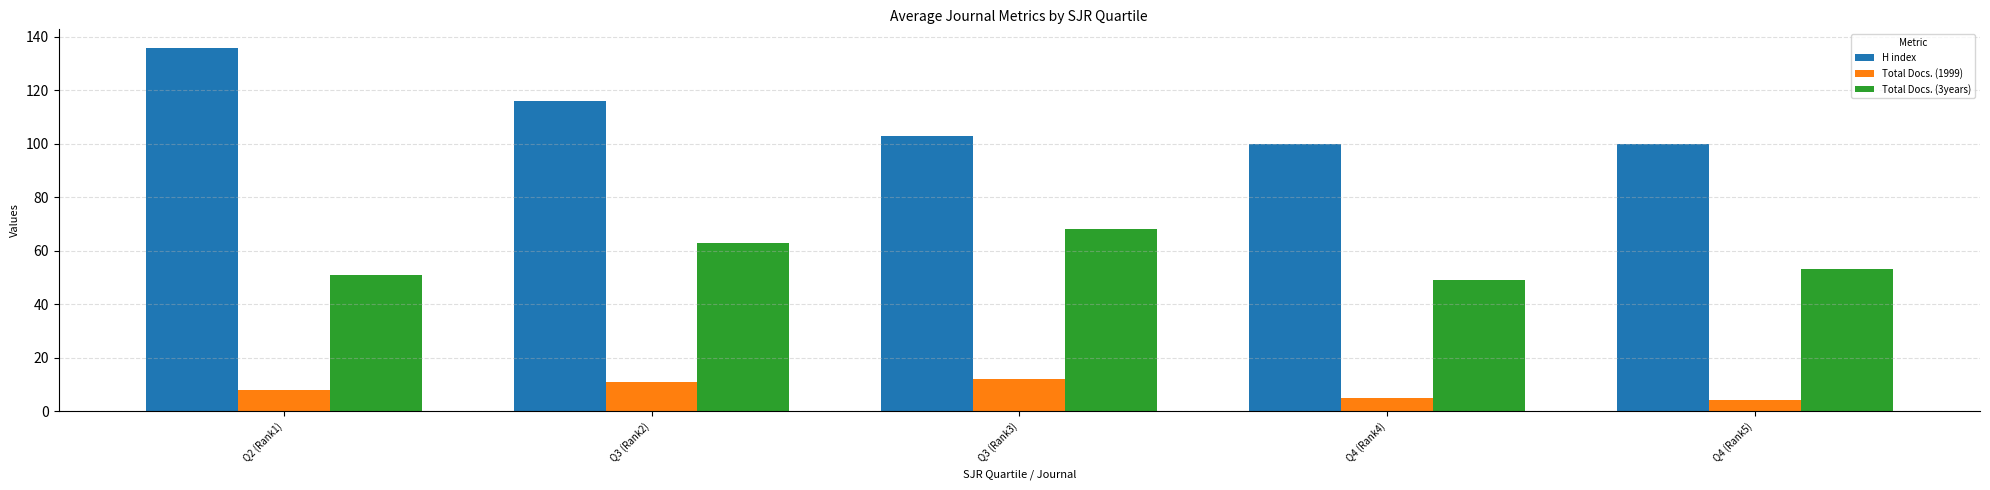

What is the difference between the second highest and minimum values in the Total Docs. (3years) series?

14